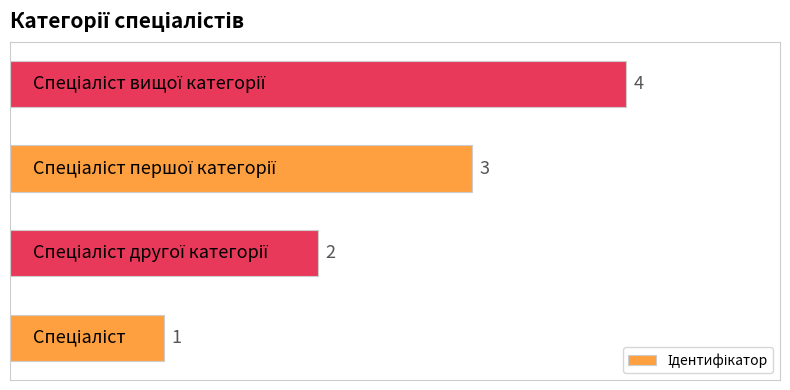

Count the values in the range 2 to 4.

3